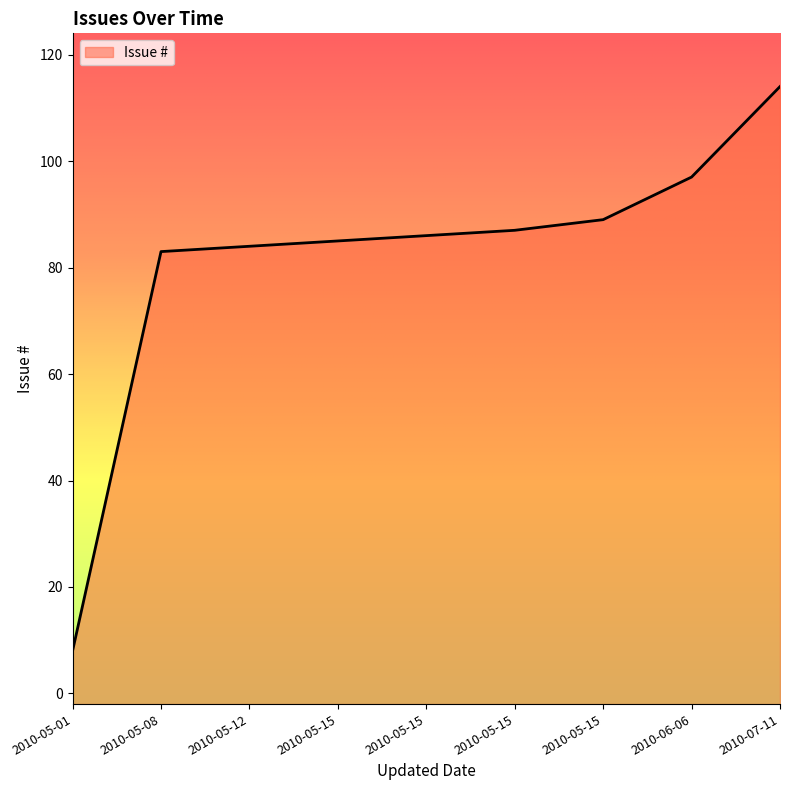

Reading left to right, what are all the values shown in this chart?

8	83	84	85	86	87	89	97	114